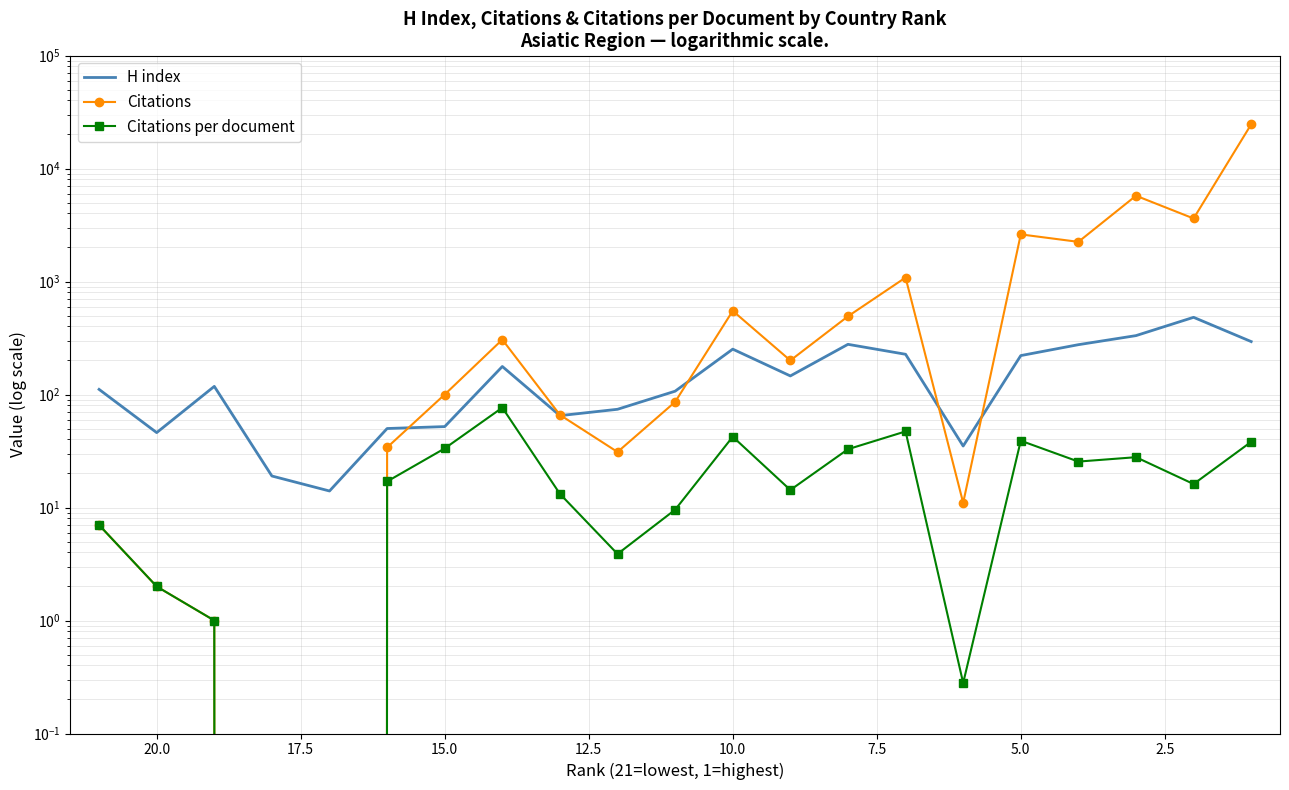

How many data points in Citations per document are less than 16?

10